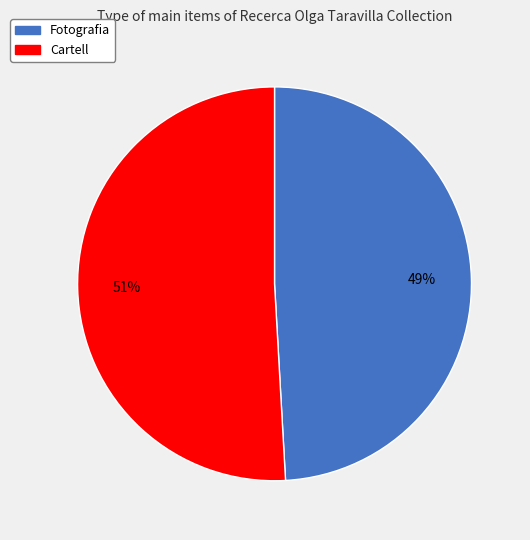

Is there a majority slice in this chart?

Yes